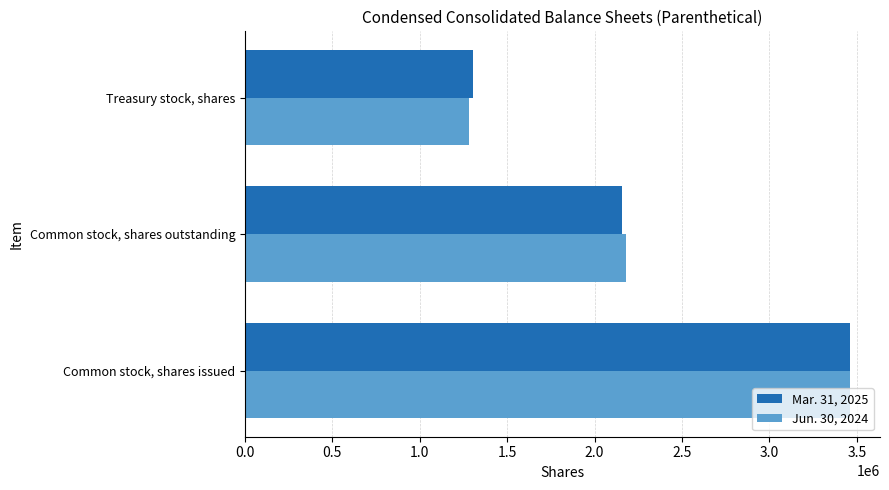

Rank the series at Common stock, shares outstanding from highest to lowest value.

Jun. 30, 2024, Mar. 31, 2025